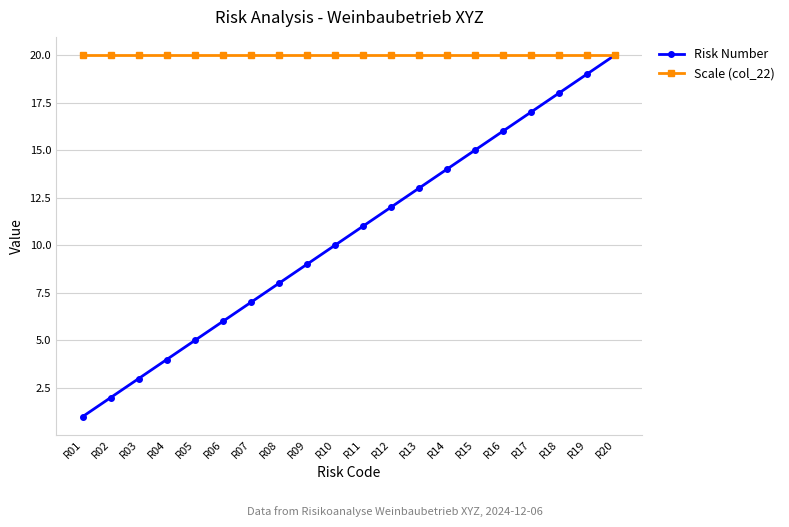

At R08, list the series in order from smallest to largest.

Risk Number, Scale (col_22)